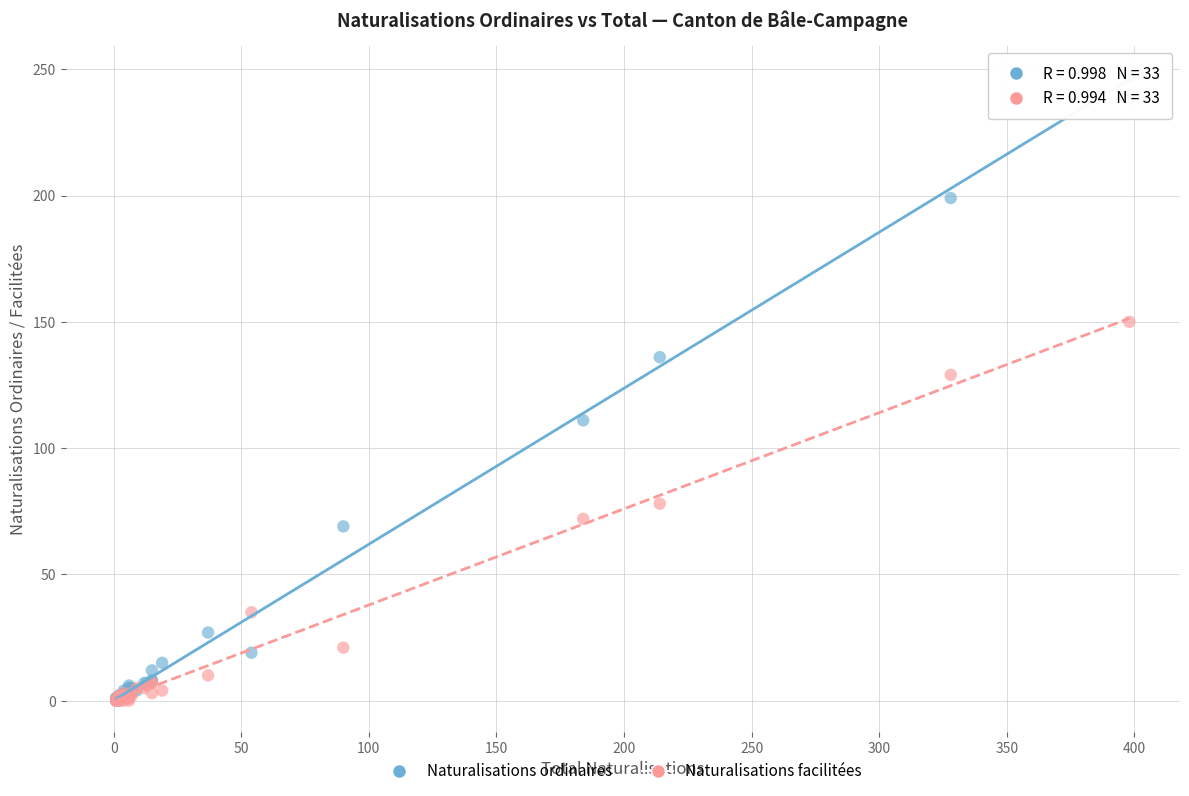

Across all series, what Y value is closest to 123?

129